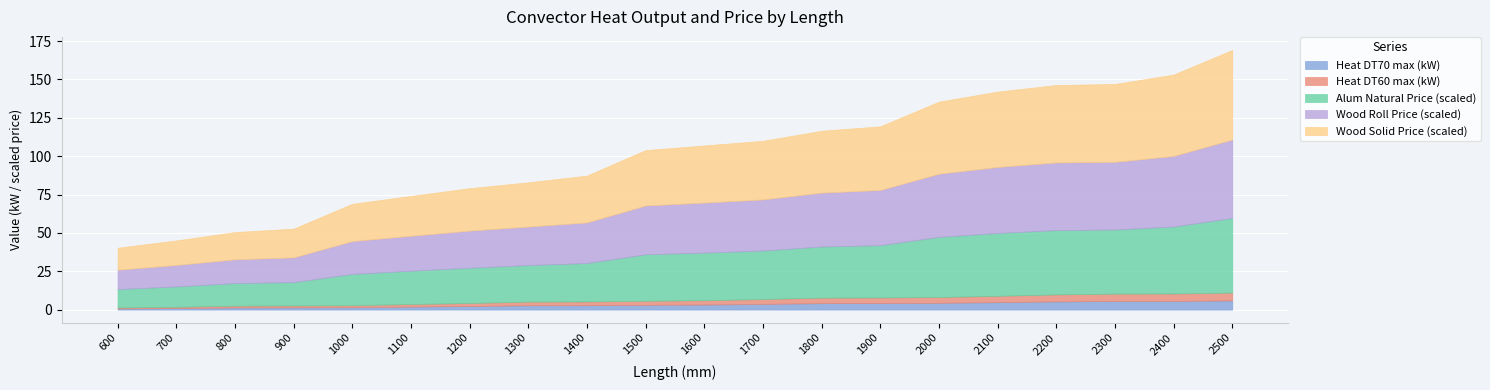

Count the number of categories in the chart.

20